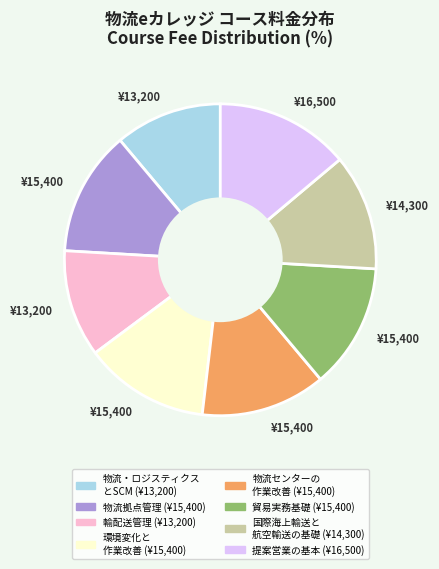

Is there a majority slice in this chart?

No